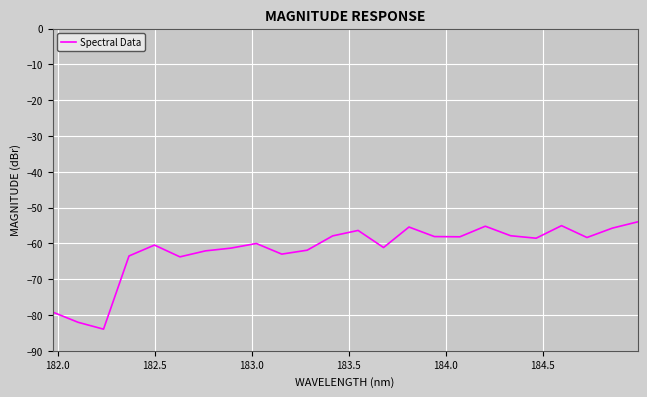

How many interior local peaks (higher than both neighbors) does the data have?

6